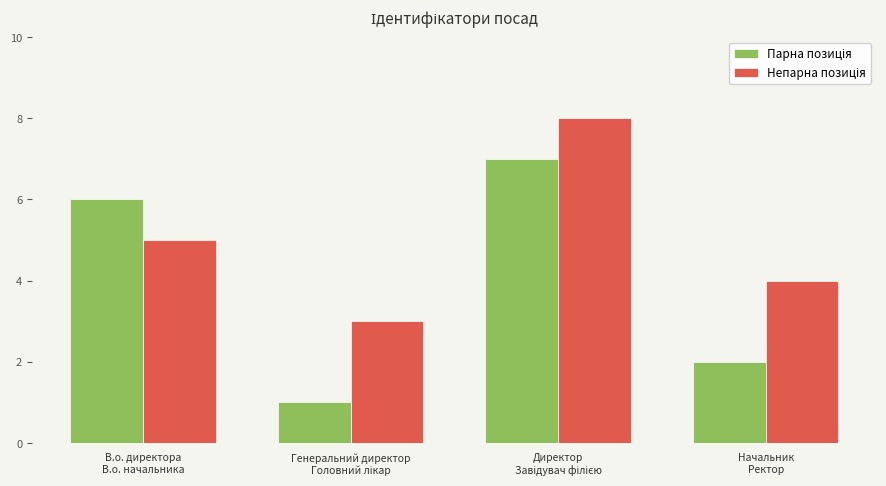

At how many categories does at least one series exceed 7?

1